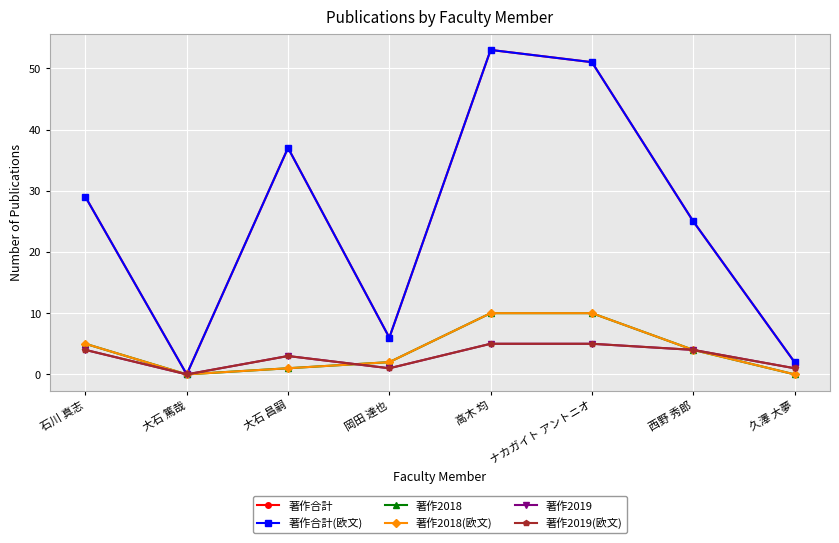

What value does the 著作合計(欧文) series have at 高木 均?

53